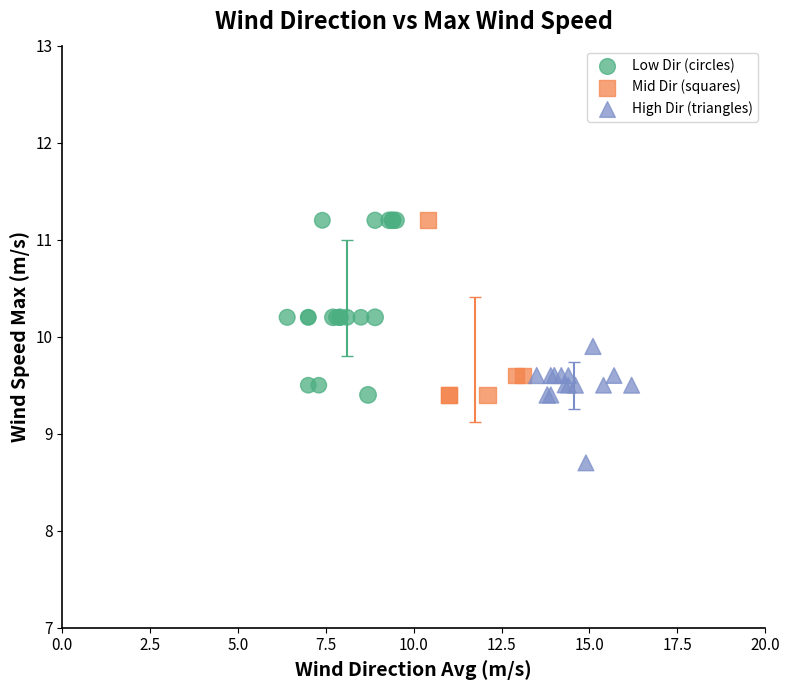

Which series contains the lowest Y value?

High Dir (triangles)